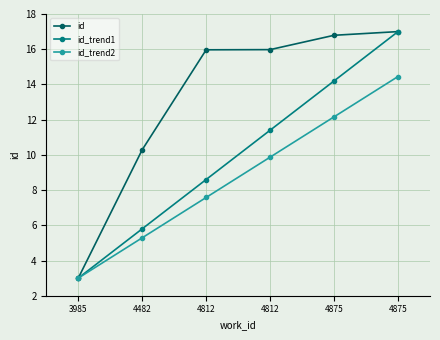

What is the difference between the maximum and minimum values in the id series?

14.0